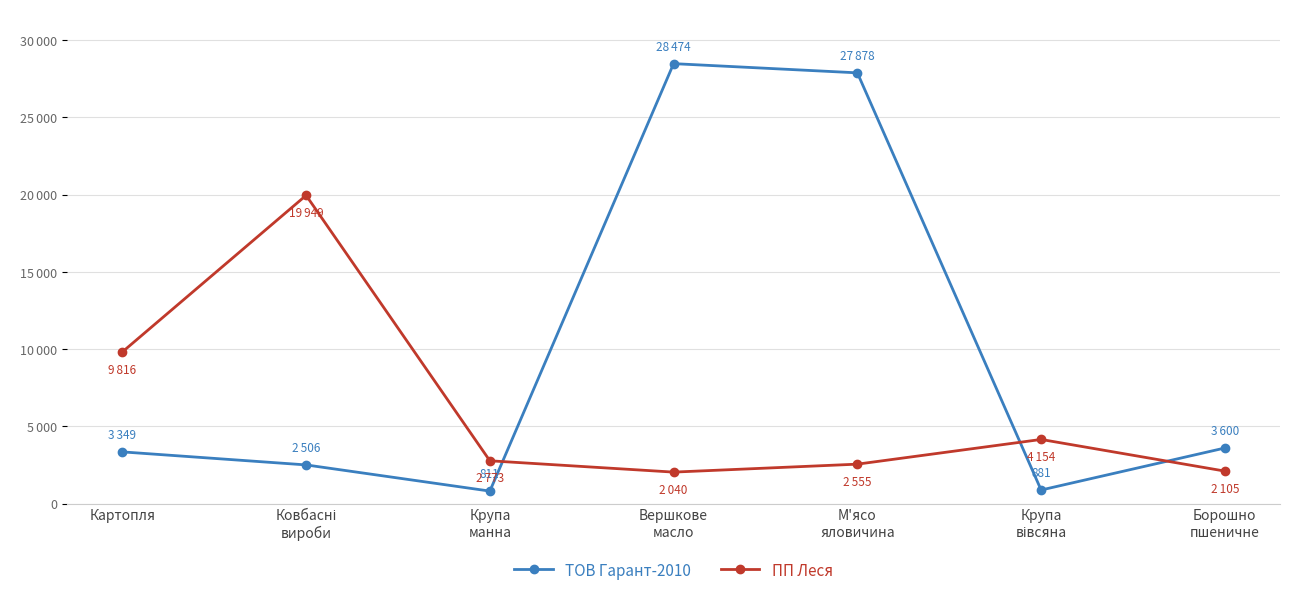

Between which two adjacent categories do ТОВ Гарант-2010 and ПП Леся first intersect?

Крупа
манна and Вершкове
масло